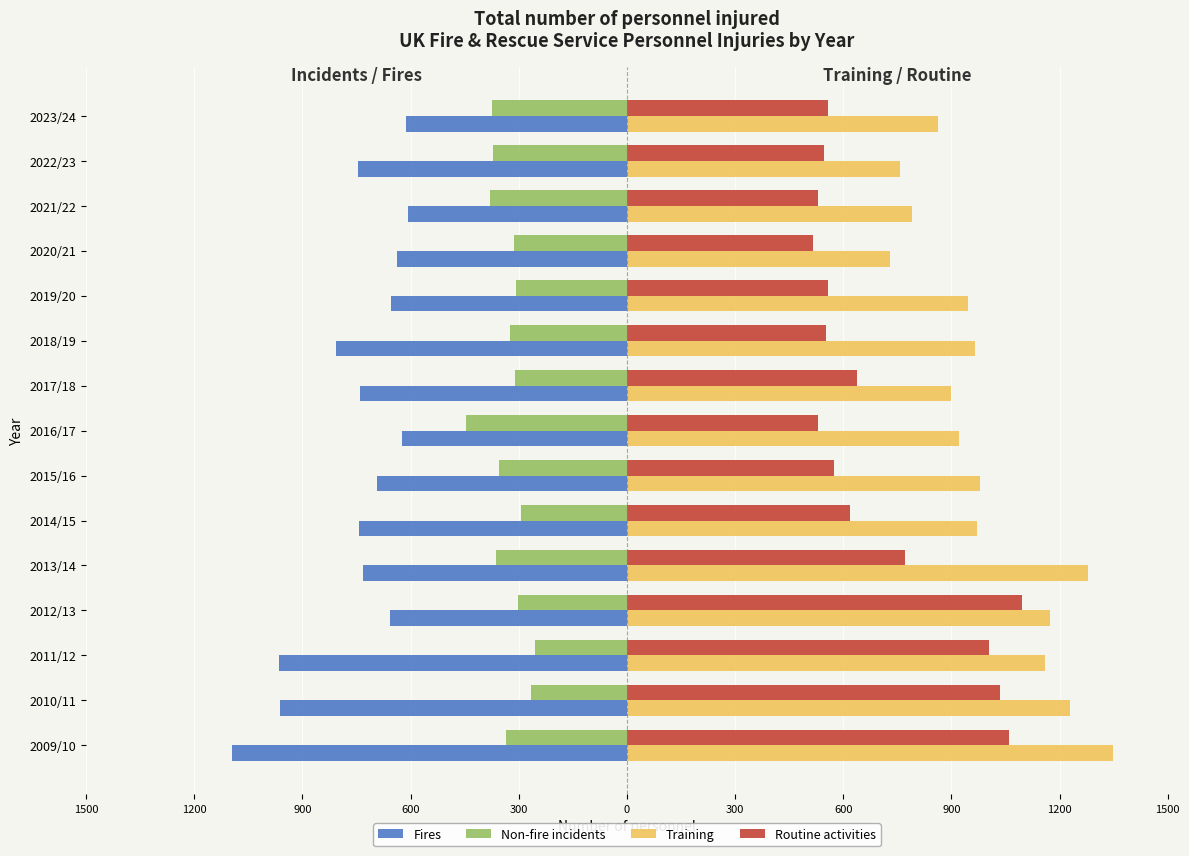

What are all the series names shown in the legend?

Fires, Non-fire incidents, Training, Routine activities